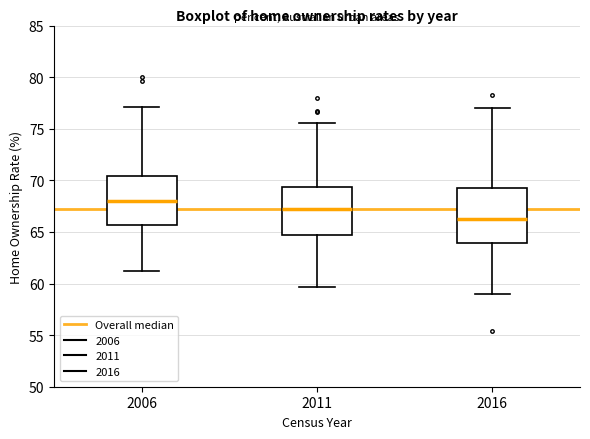

Reading left to right, transcribe this box plot: for each box, give where its median line is, the range the box spans, and where its two whiskers end, as read against the y-axis. The values are not printed on the chart, so give them approximately, as read against the axis.

2006: median 68.0, box 65.5 to 70.5, whiskers 61.0 to 77.0
2011: median 67.5, box 64.5 to 69.5, whiskers 59.5 to 75.5
2016: median 66.5, box 64.0 to 69.5, whiskers 59.0 to 77.0